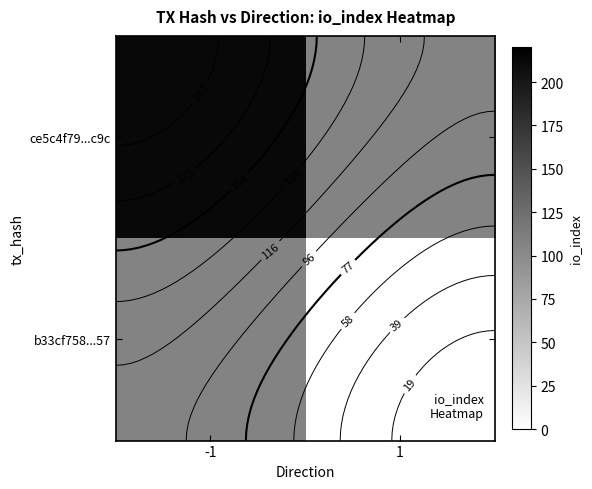

Count the b33cf758...57 values in the range 0 to 106.

2